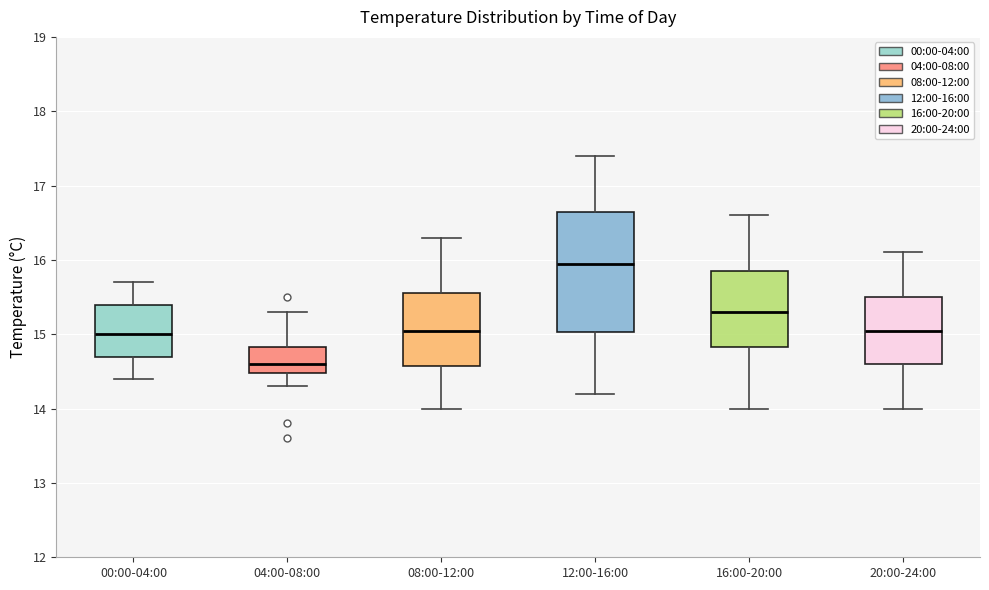

Where is the upper edge of the box for 20:00-24:00 on the y-axis? The values are not printed on the chart, so give them approximately, as read against the axis.

15.5